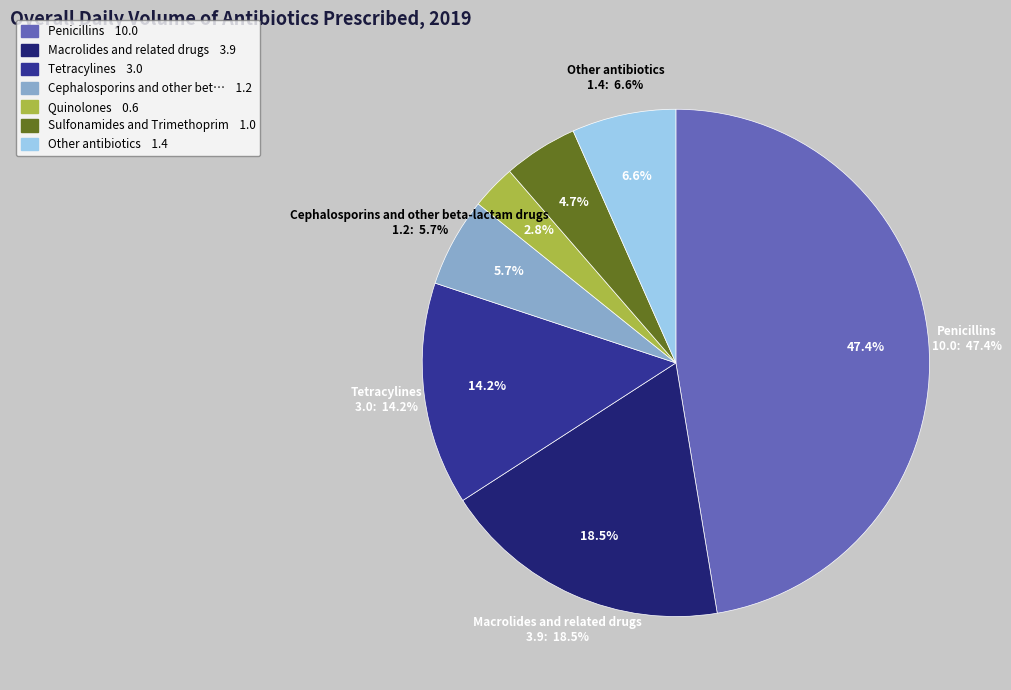

Is Quinolones the majority of the pie?

No